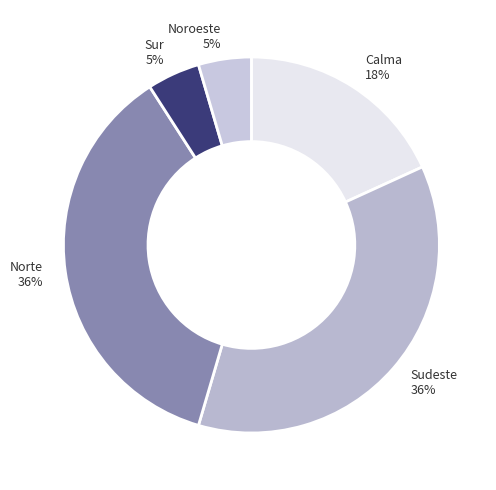

How many slices are in this pie chart?

5